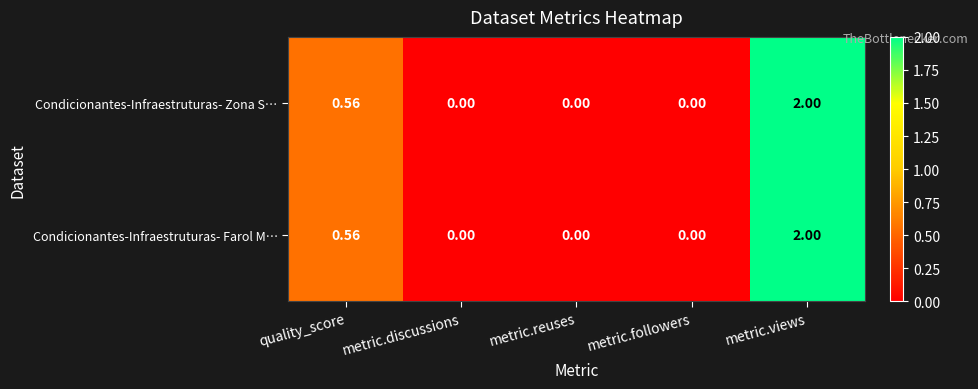

At which label does Condicionantes-Infraestruturas- Farol M… reach its peak?

metric.views